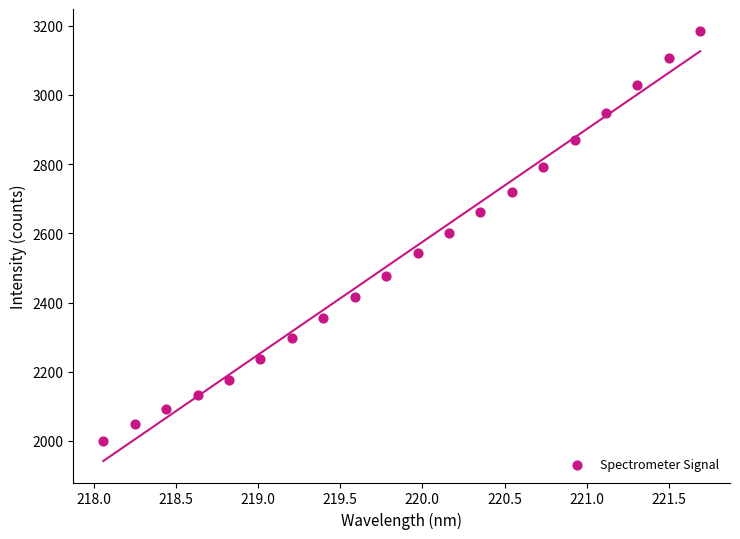

What is the range of Y values (max minus min)?

1185.8